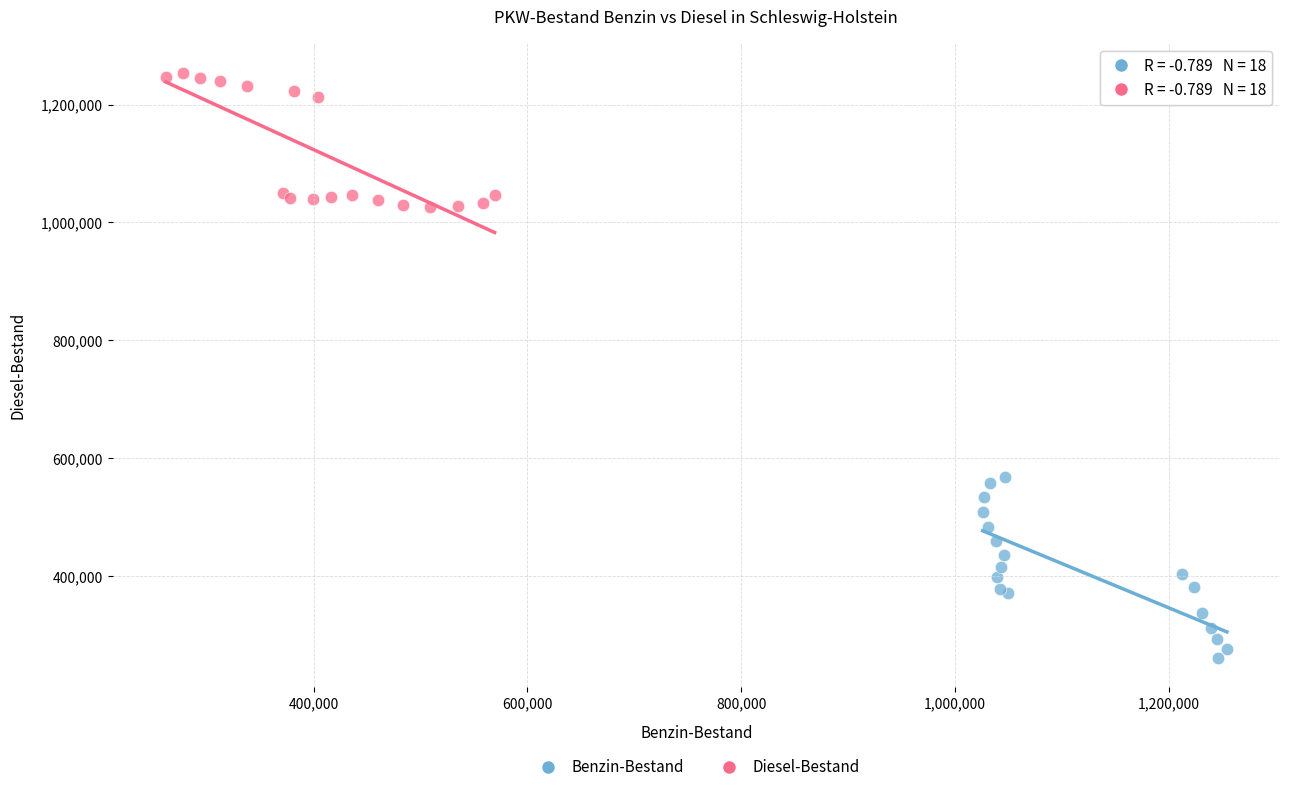

What are all the series names shown in the legend?

Benzin-Bestand, Diesel-Bestand